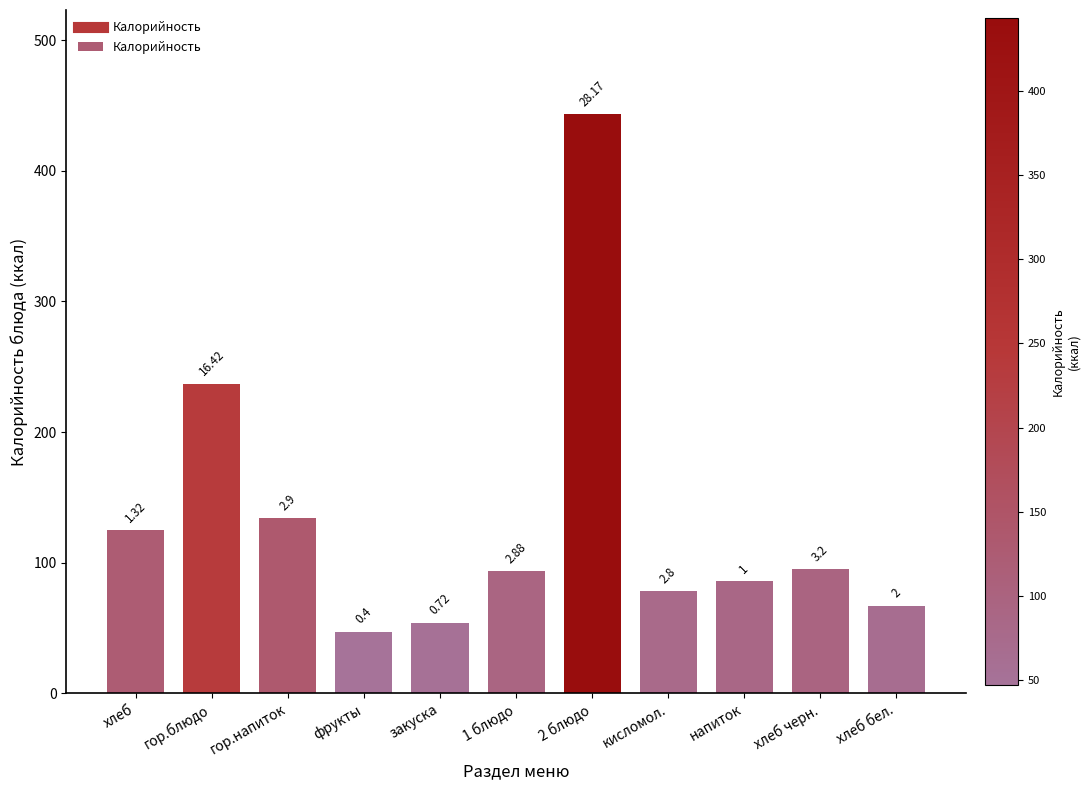

Where does the data first go above 93?

хлеб